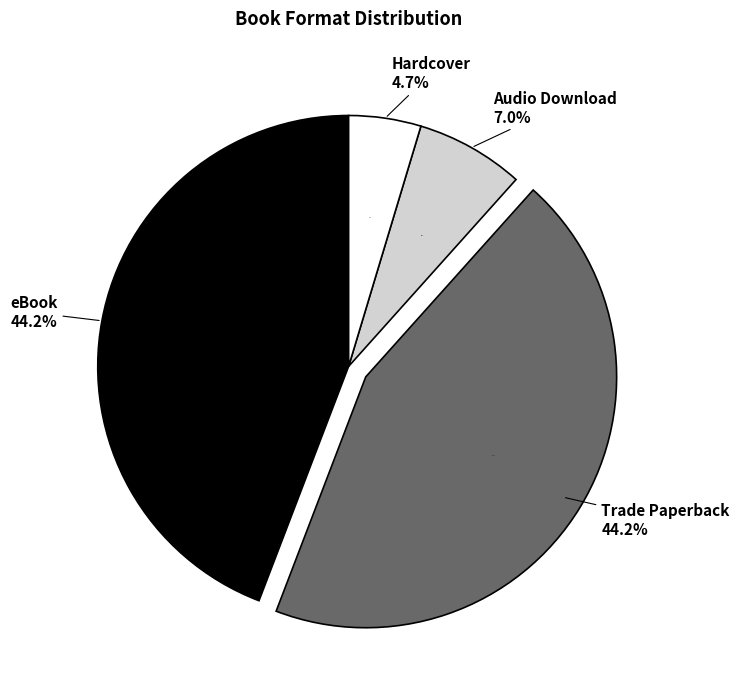

Between Trade Paperback and eBook, which is larger?

Trade Paperback